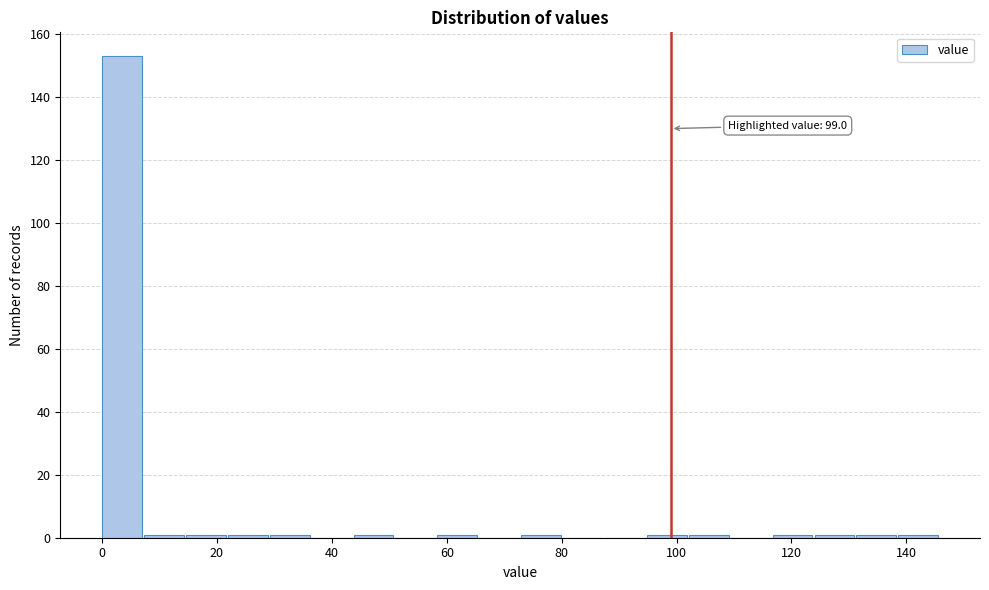

Around what value on the x-axis is the tallest bar? Give the approximate position of its centre, as read against the axis.

4